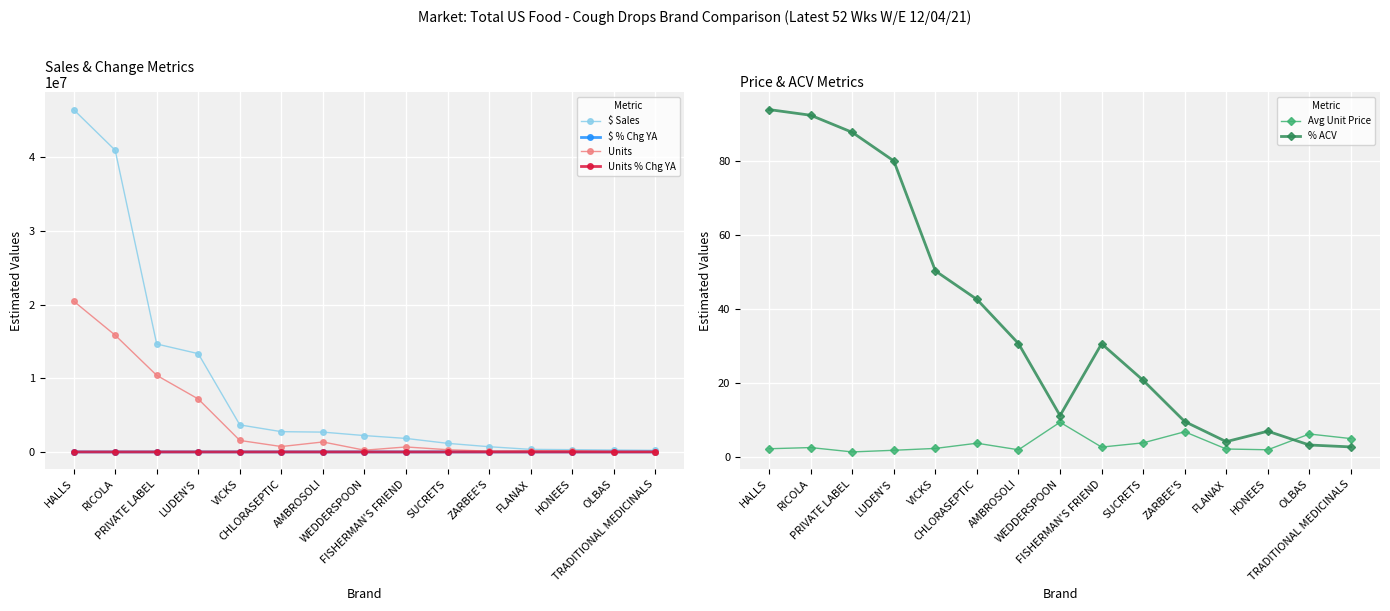

Reading right to left, transcribe all the data shown in this chart.

$ Sales: TRADITIONAL MEDICINALS=219222.4	OLBAS=261112.5	HONEES=305833.1	FLANAX=346453.9	ZARBEE'S=706509.1	SUCRETS=1165967.3	FISHERMAN'S FRIEND=1831392.8	WEDDERSPOON=2217802.6	AMBROSOLI=2689027.6	CHLORASEPTIC=2749279.5	VICKS=3668376.7	LUDEN'S=13337155.8	PRIVATE LABEL=14648346.1	RICOLA=40950123.9	HALLS=46466162.3
$ % Chg YA: TRADITIONAL MEDICINALS=1106.3	OLBAS=-26.0	HONEES=126.2	FLANAX=-7.3	ZARBEE'S=-37.0	SUCRETS=-15.0	FISHERMAN'S FRIEND=-15.3	WEDDERSPOON=4.8	AMBROSOLI=10.5	CHLORASEPTIC=-10.0	VICKS=-3.5	LUDEN'S=-10.3	PRIVATE LABEL=-13.9	RICOLA=-10.6	HALLS=-16.5
Units: TRADITIONAL MEDICINALS=43774.7	OLBAS=41820.3	HONEES=153494.2	FLANAX=157683.0	ZARBEE'S=103093.4	SUCRETS=302195.2	FISHERMAN'S FRIEND=674720.7	WEDDERSPOON=235394.7	AMBROSOLI=1352195.6	CHLORASEPTIC=730977.6	VICKS=1557737.0	LUDEN'S=7184453.5	PRIVATE LABEL=10392356.7	RICOLA=15844296.2	HALLS=20467878.1
Units % Chg YA: TRADITIONAL MEDICINALS=1105.3	OLBAS=-23.0	HONEES=112.4	FLANAX=-5.9	ZARBEE'S=-29.6	SUCRETS=-16.1	FISHERMAN'S FRIEND=-15.2	WEDDERSPOON=7.3	AMBROSOLI=5.8	CHLORASEPTIC=-10.4	VICKS=-6.7	LUDEN'S=-11.7	PRIVATE LABEL=-14.7	RICOLA=-12.7	HALLS=-19.5
Avg Unit Price: TRADITIONAL MEDICINALS=5.0	OLBAS=6.2	HONEES=2.0	FLANAX=2.2	ZARBEE'S=6.9	SUCRETS=3.9	FISHERMAN'S FRIEND=2.7	WEDDERSPOON=9.4	AMBROSOLI=2.0	CHLORASEPTIC=3.8	VICKS=2.4	LUDEN'S=1.9	PRIVATE LABEL=1.4	RICOLA=2.6	HALLS=2.3
% ACV: TRADITIONAL MEDICINALS=2.8	OLBAS=3.3	HONEES=7.0	FLANAX=4.2	ZARBEE'S=9.6	SUCRETS=20.7	FISHERMAN'S FRIEND=30.6	WEDDERSPOON=11.2	AMBROSOLI=30.6	CHLORASEPTIC=42.6	VICKS=50.2	LUDEN'S=79.9	PRIVATE LABEL=87.6	RICOLA=92.2	HALLS=93.8